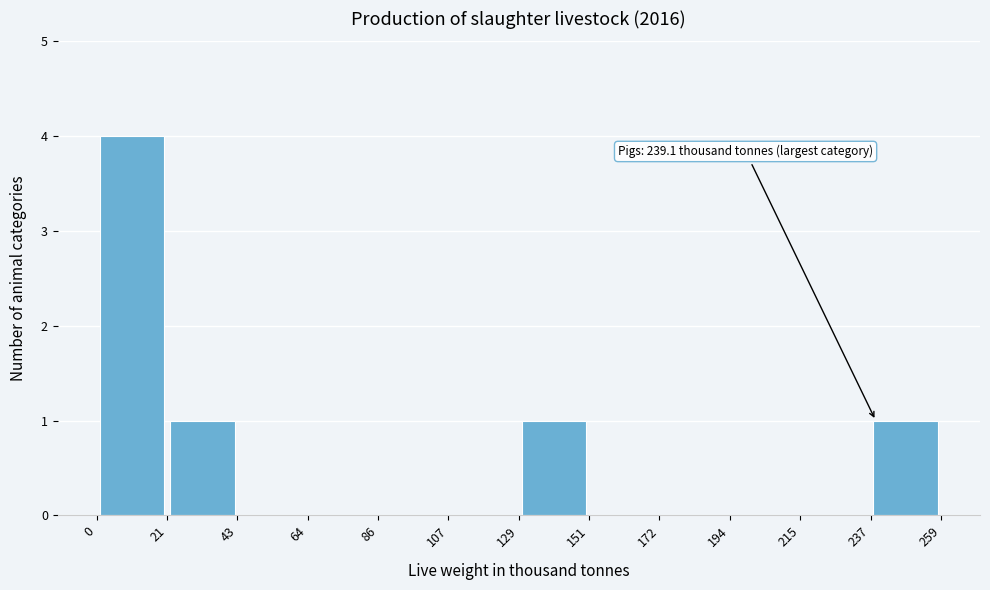

Which range on the x-axis has the tallest bar?

0 to 21